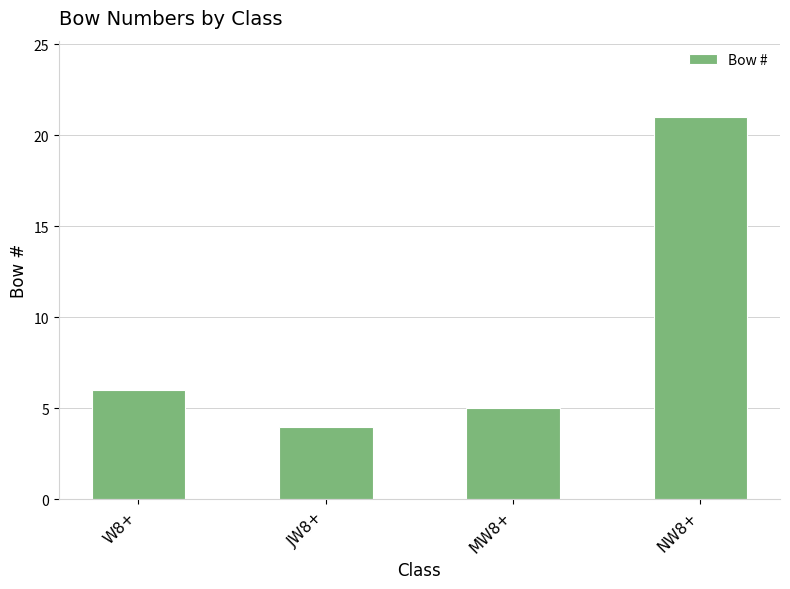

The chart shows a value of 4 at JW8+. True or false?

True